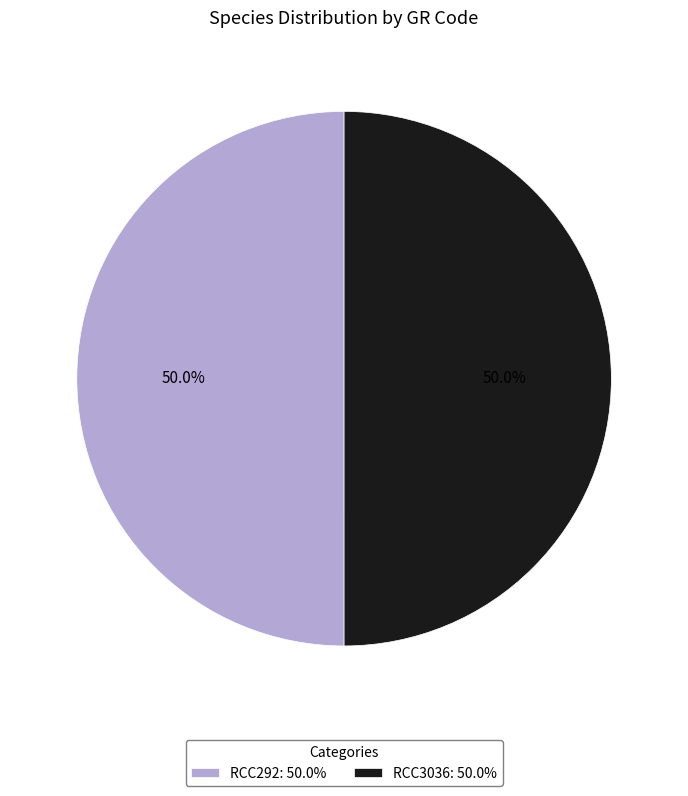

What is the ratio of the value at RCC292: 50.0% to the value at RCC3036: 50.0%?

1.0